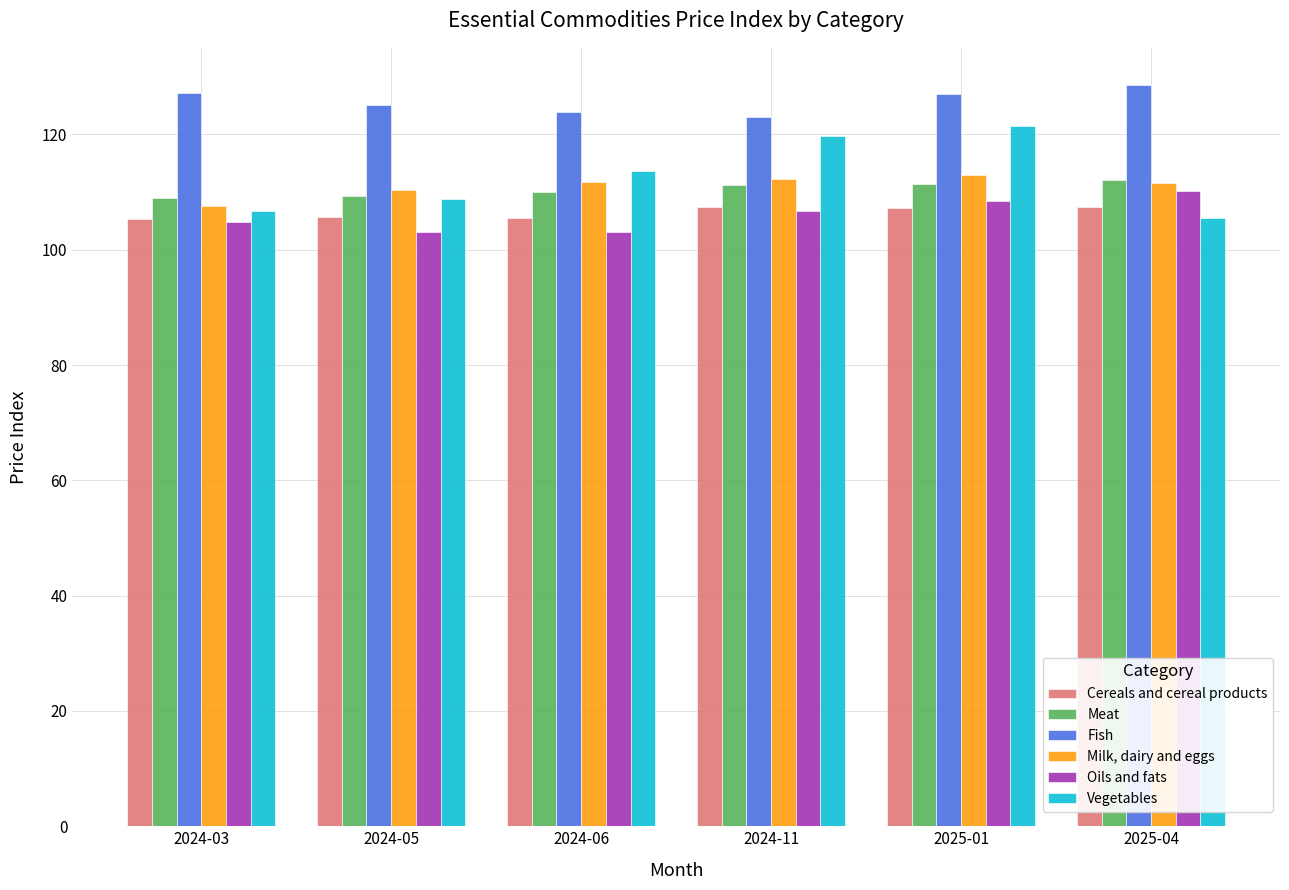

How many data points in Oils and fats are above 106?

3